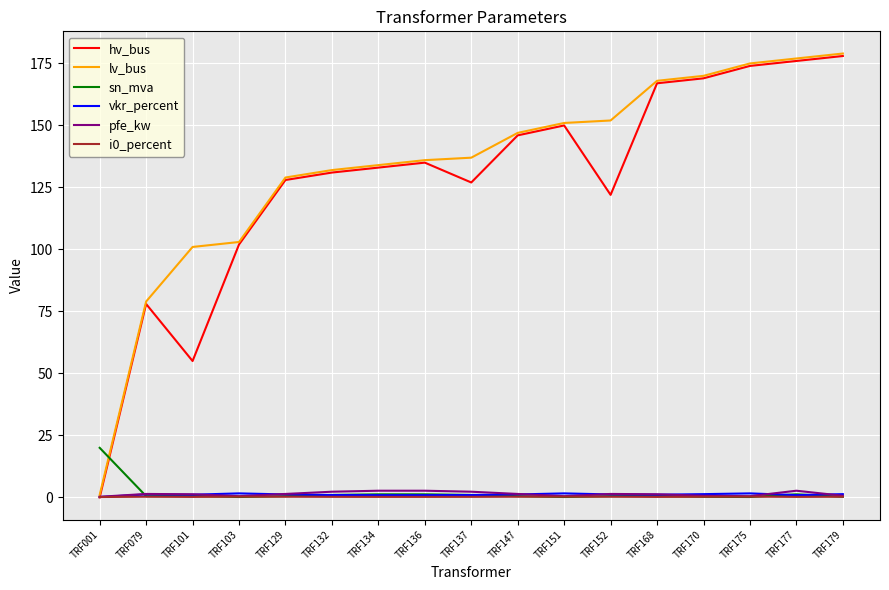

What is the total value across all series at TRF175?

351.6